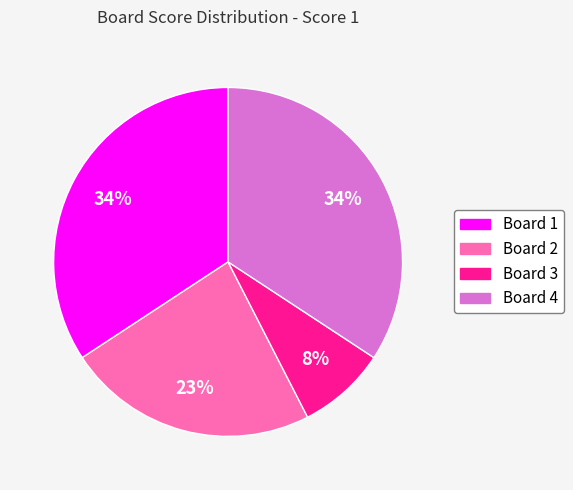

True or false: Board 1 accounts for 34% of the total.

True